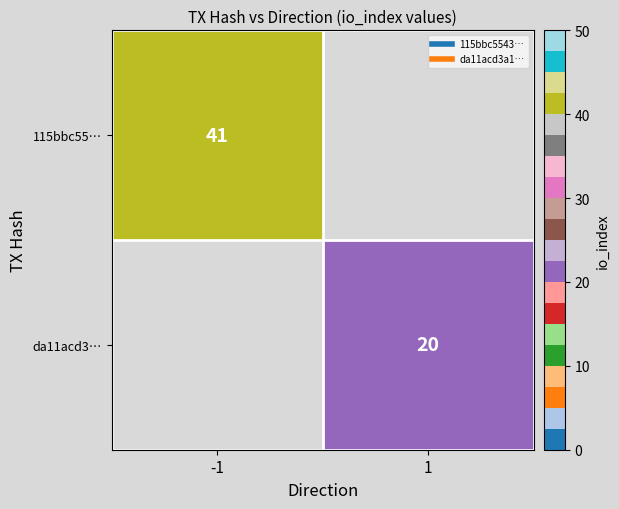

Between -1 and 1, which is larger?

1